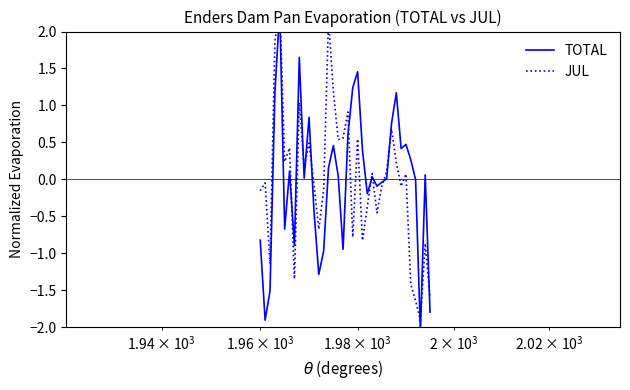

Is it true that TOTAL equals -0.4 at 5?

False